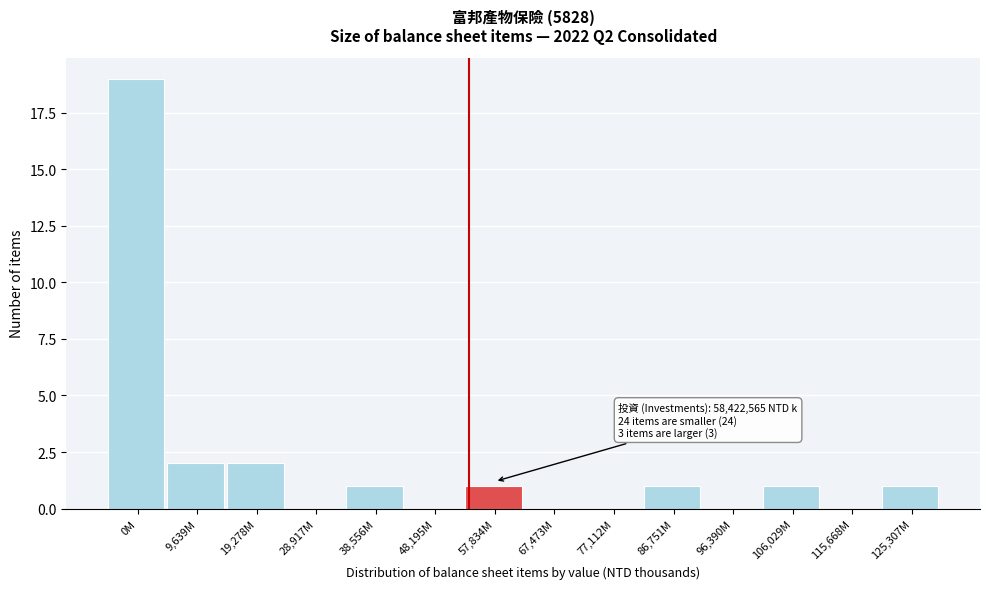

Reading left to right, list all the values displayed in this chart.

0M=19	9,639M=2	19,278M=2	28,917M=0	38,556M=1	48,195M=0	57,834M=1	67,473M=0	77,112M=0	86,751M=1	96,390M=0	106,029M=1	115,668M=0	125,307M=1